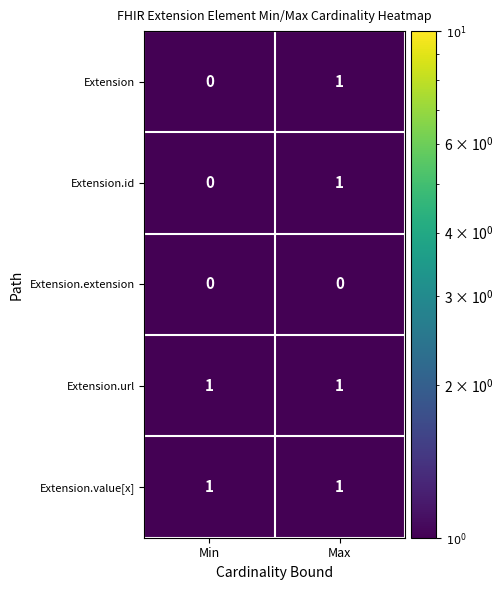

Reading right to left, extract all data points from this chart.

Extension: 1	0
Extension.id: 1	0
Extension.extension: 0	0
Extension.url: 1	1
Extension.value[x]: 1	1